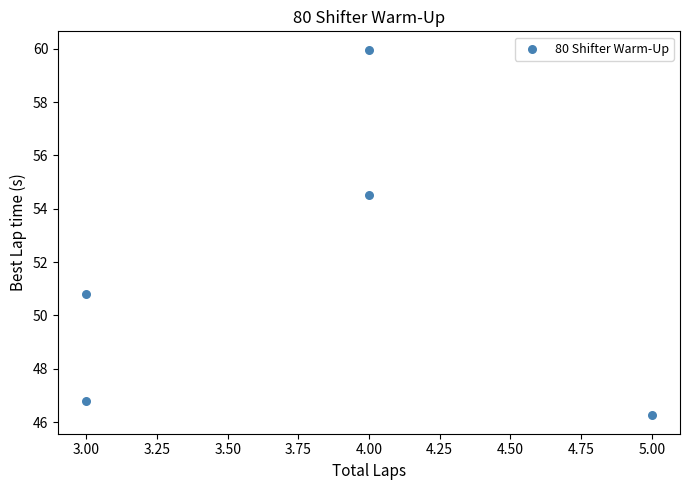

What is the range of X values (max minus min)?

2.0